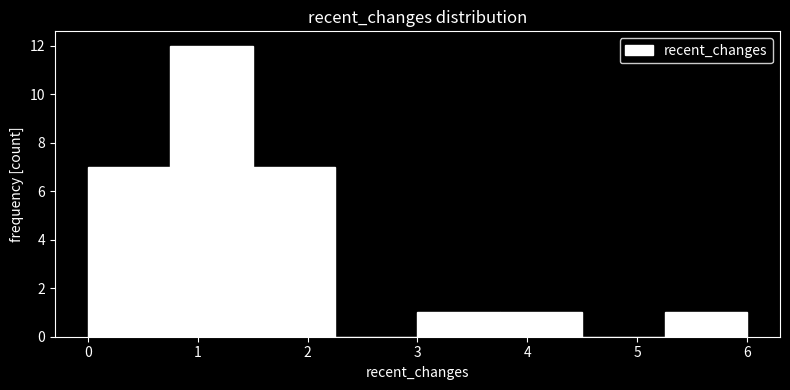

Reading left to right, transcribe this chart: for each bar, give the range it covers on the x-axis and its height. Neither the bar edges nor the heights are printed on the chart, so give them approximately, as read against the axes.

0.00 to 0.75: 7
0.75 to 1.50: 12
1.50 to 2.25: 7
2.25 to 3.00: 0
3.00 to 3.75: 1
3.75 to 4.50: 1
4.50 to 5.25: 0
5.25 to 6.00: 1